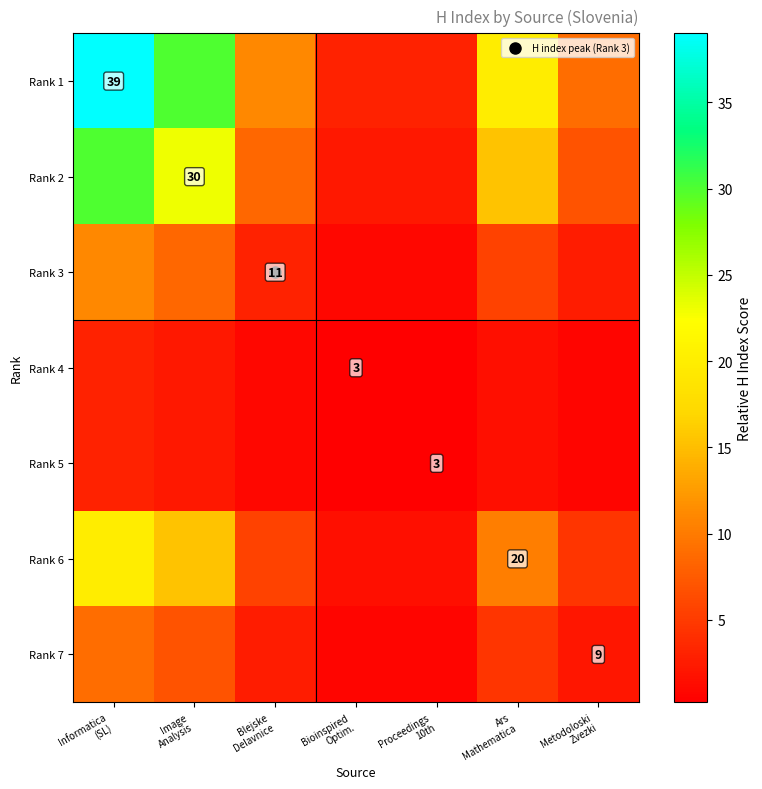

Rank the series at Metodoloski Zvezki from highest to lowest value.

Rank 1, Rank 2, Rank 6, Rank 3, Rank 7, Rank 4, Rank 5